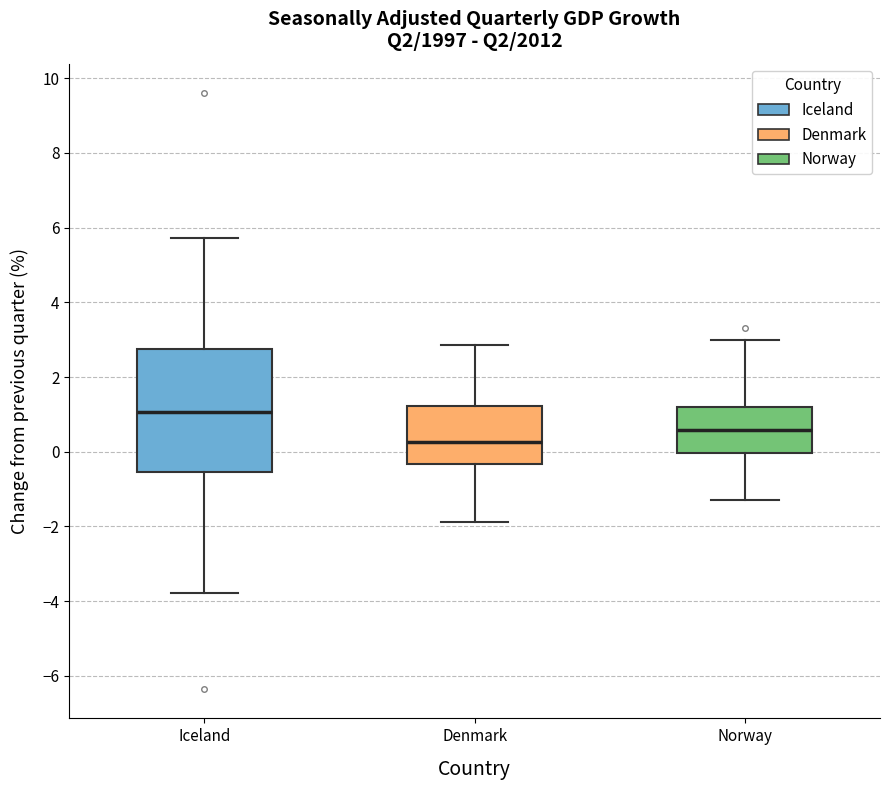

Where does the upper whisker of the box for Iceland end on the y-axis? The values are not printed on the chart, so give them approximately, as read against the axis.

5.8